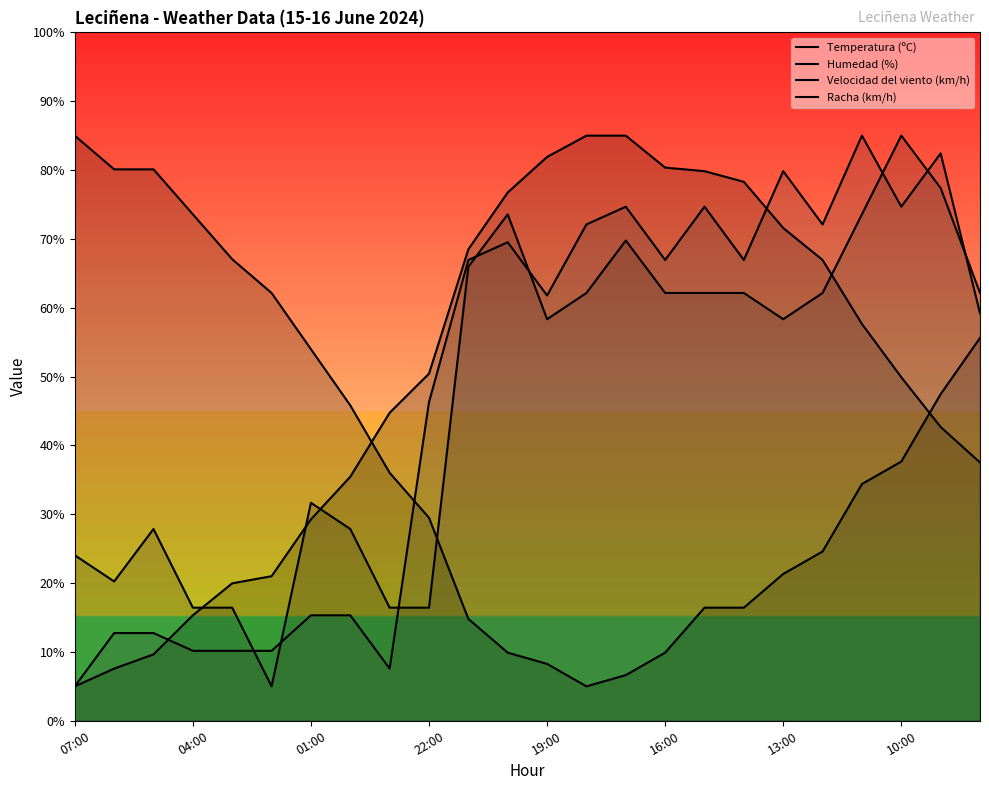

At which label does Velocidad del viento (km/h) reach its minimum?

16:00